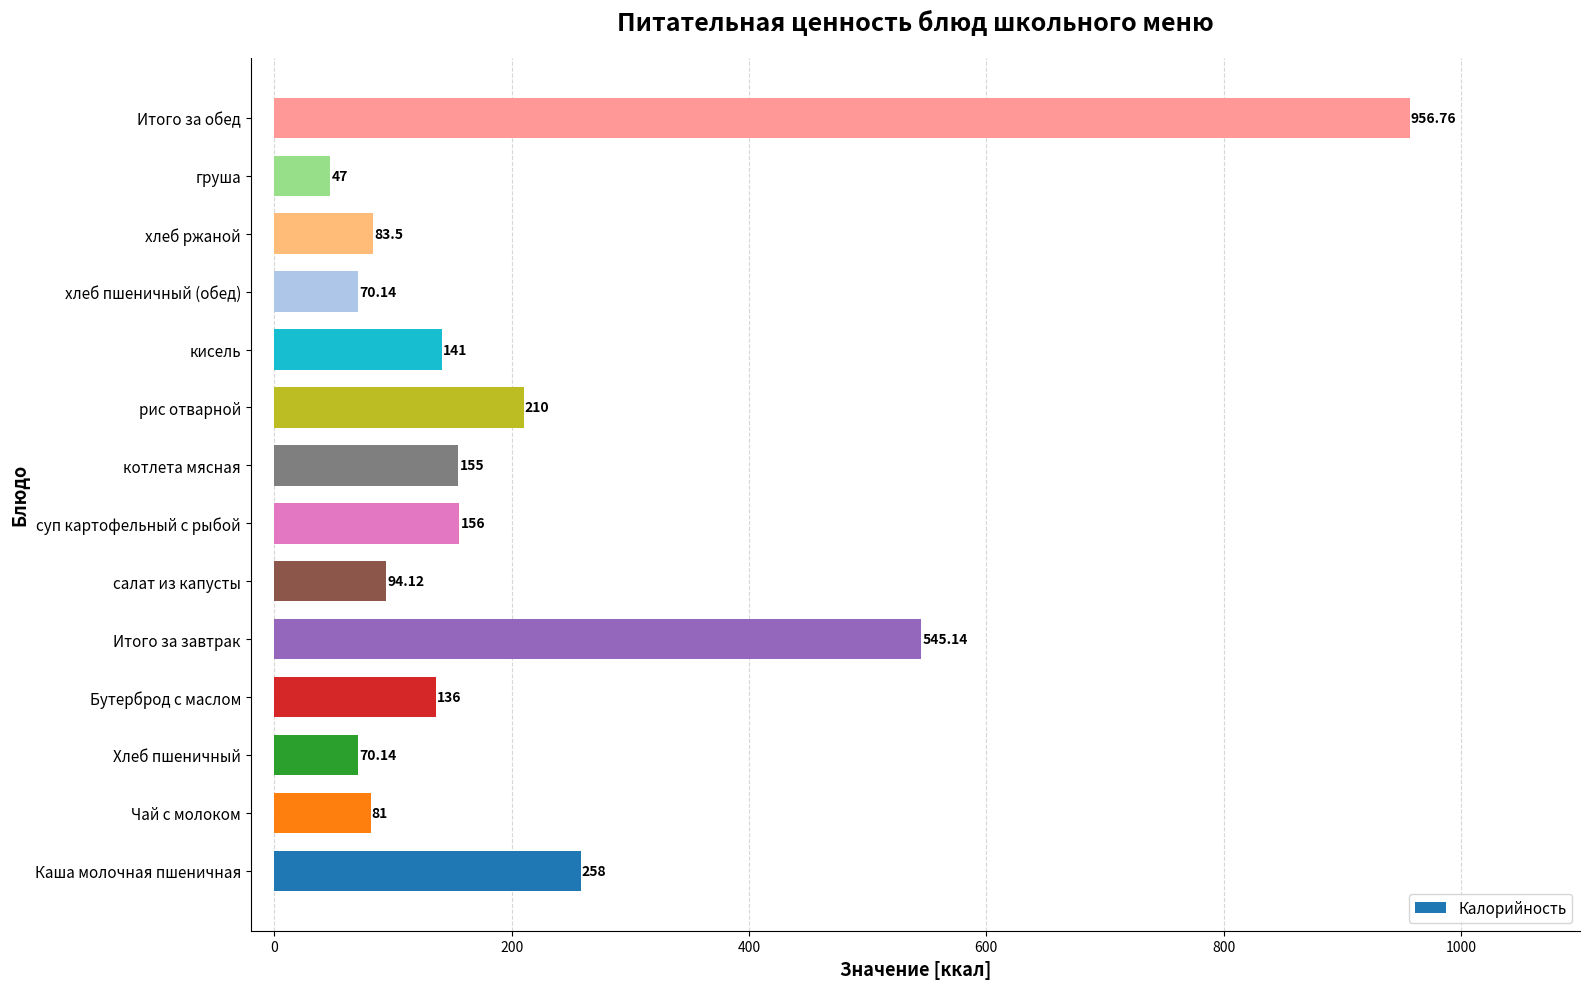

Between хлеб ржаной and котлета мясная, which is larger?

котлета мясная